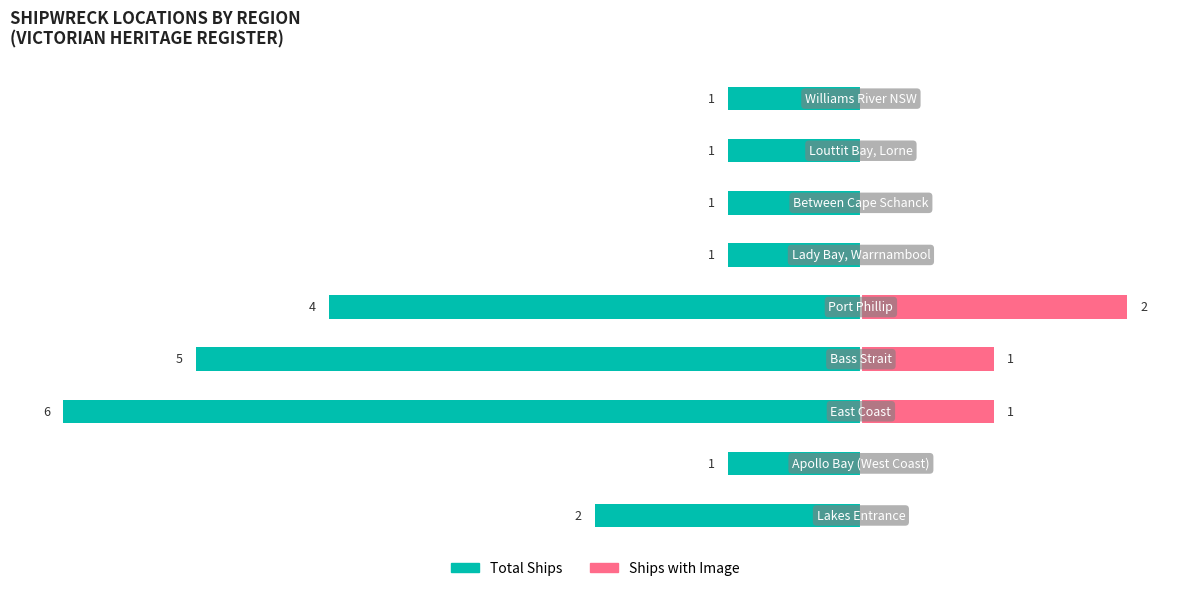

What is the value of the Total Ships bar at the 6th from the left?

-1